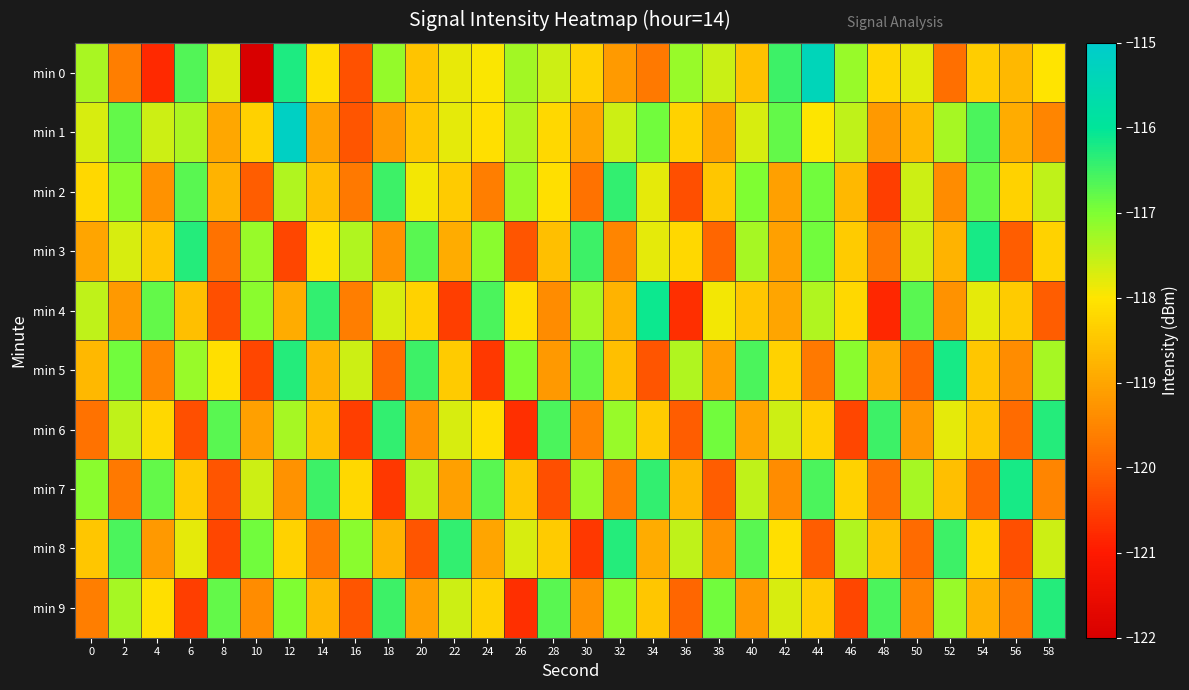

What is the minimum value shown in the chart?

-122.0